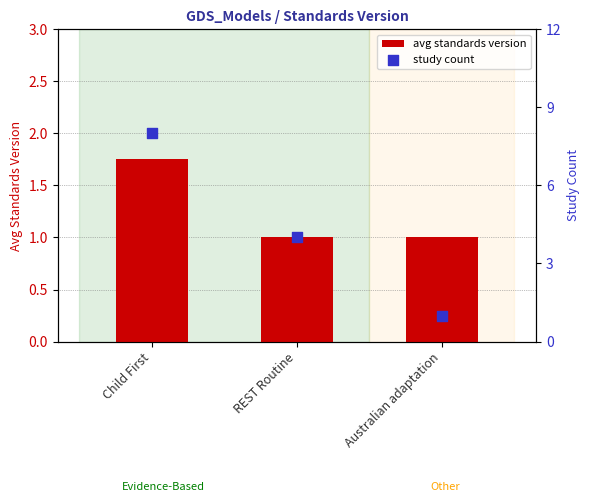

What is the total value across all series at REST Routine?

5.0